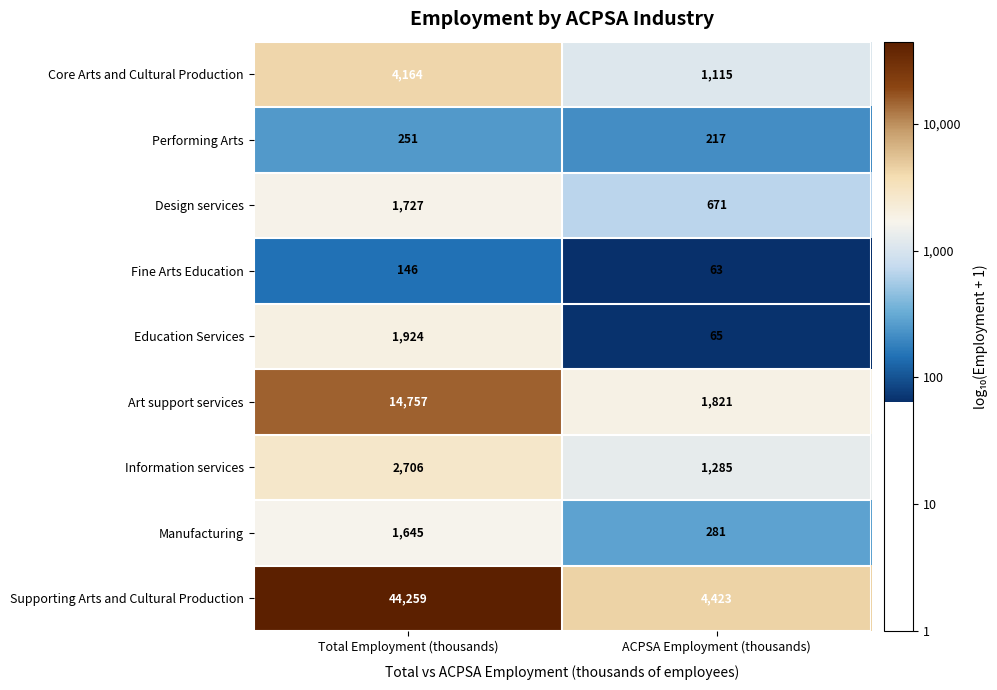

At which label is Core Arts and Cultural Production closest to 2639?

ACPSA Employment (thousands)